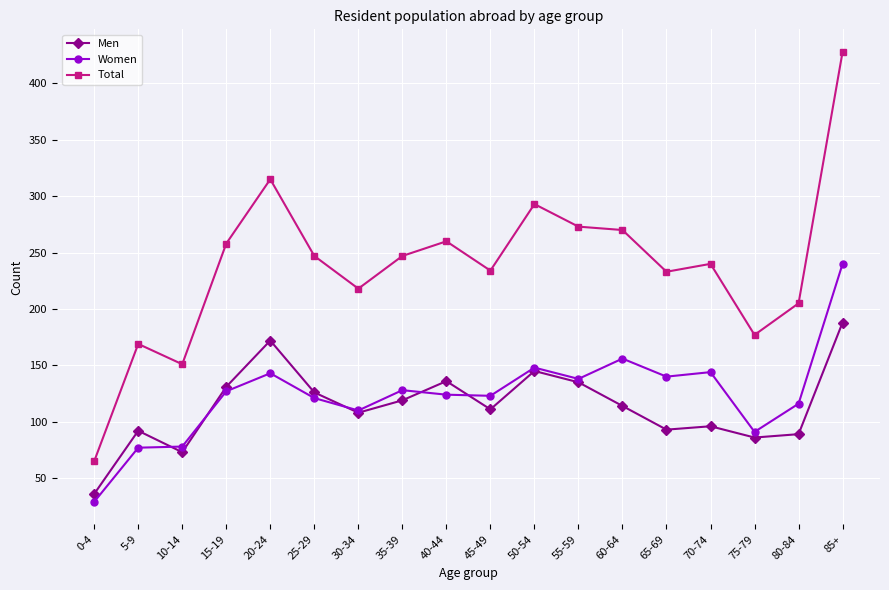

True or false: Men has more than 2 points higher than both neighbors.

True